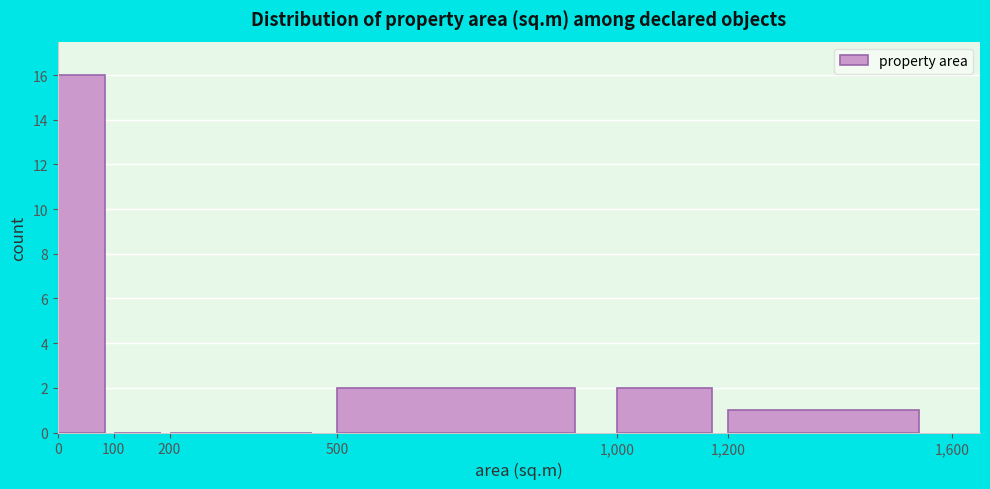

Reading left to right, transcribe this chart: for each bar, give the range it covers on the x-axis and its height. The values are not printed on the chart, so give them approximately, as read against the axis.

0 to 100: 16
100 to 200: 0
200 to 500: 0
500 to 1,000: 2
1,000 to 1,200: 2
1,200 to 1,600: 1